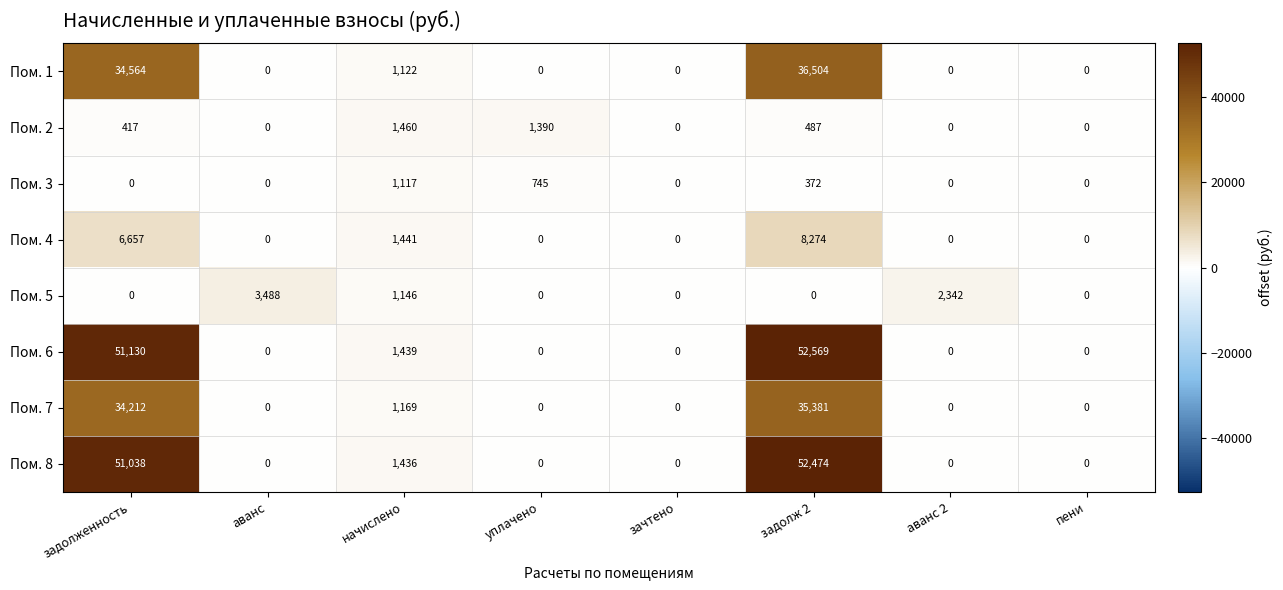

List the series in order of their peak value, highest first.

Пом. 6, Пом. 8, Пом. 1, Пом. 7, Пом. 4, Пом. 5, Пом. 2, Пом. 3